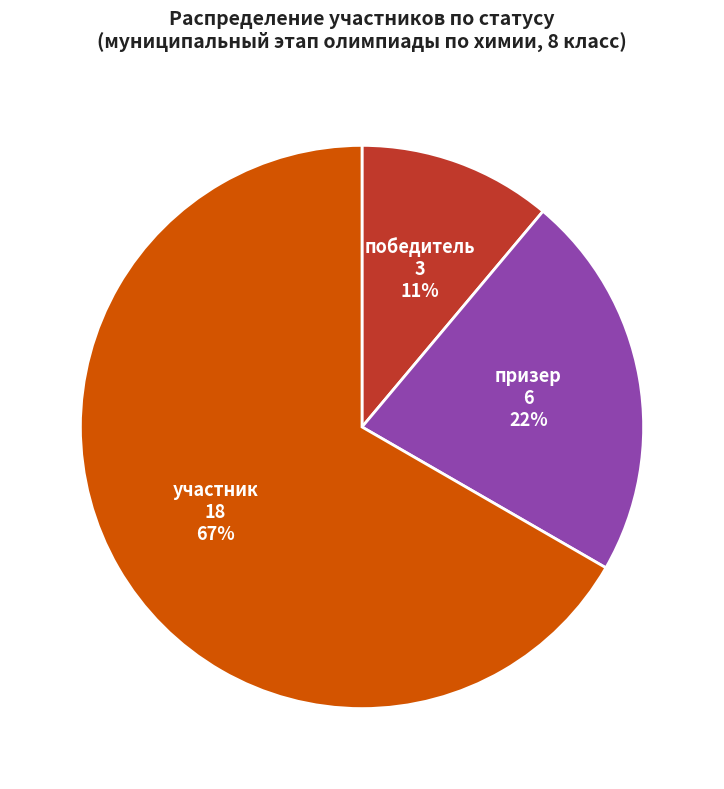

True or false: победитель accounts for 18% of the total.

False